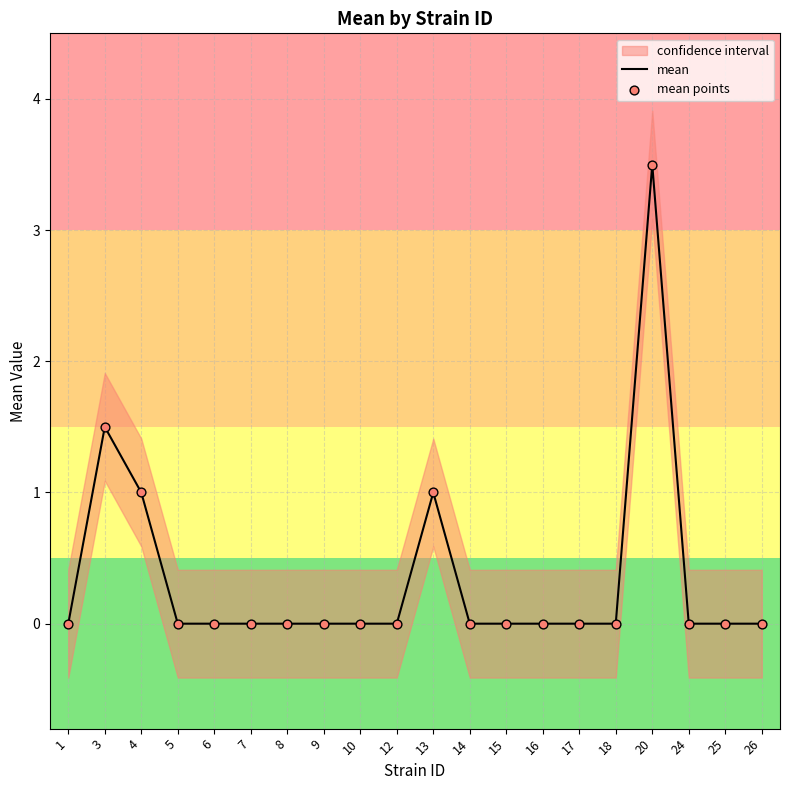

What is the highest value of the mean series?

3.5